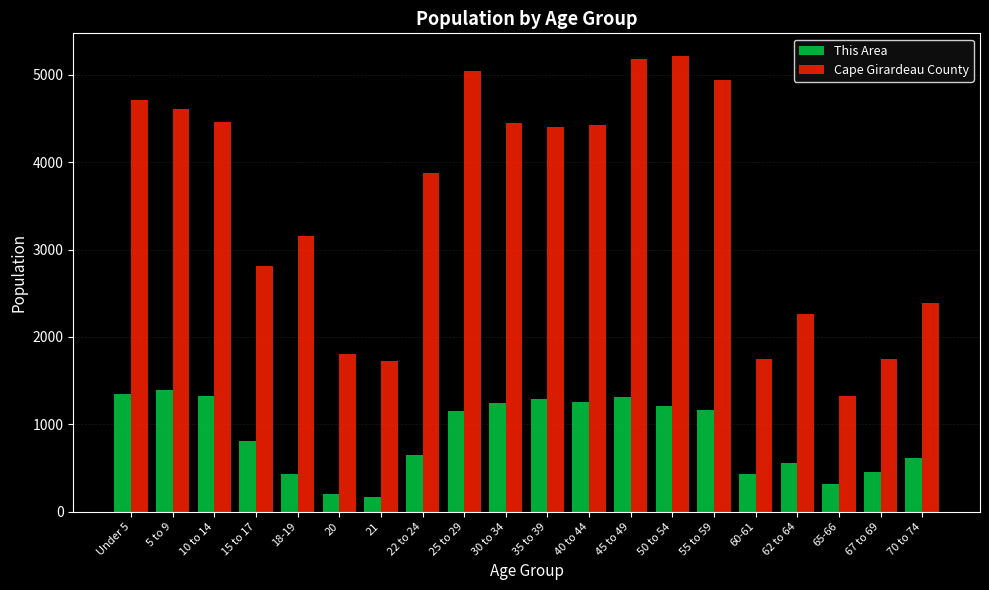

Which series has the largest total across all categories?

Cape Girardeau County